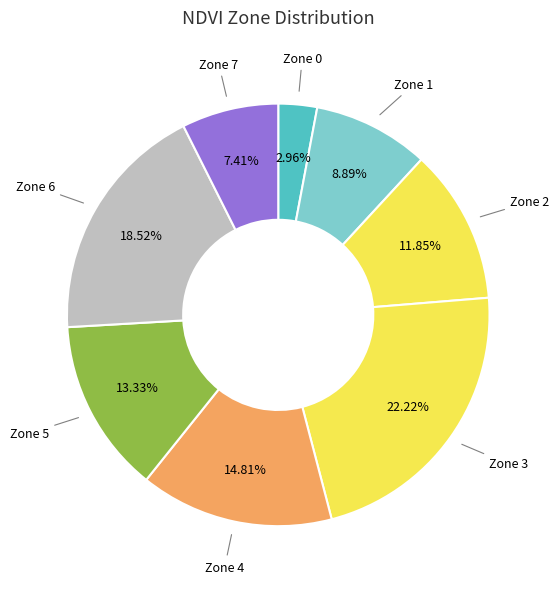

How many slices are in this pie chart?

8